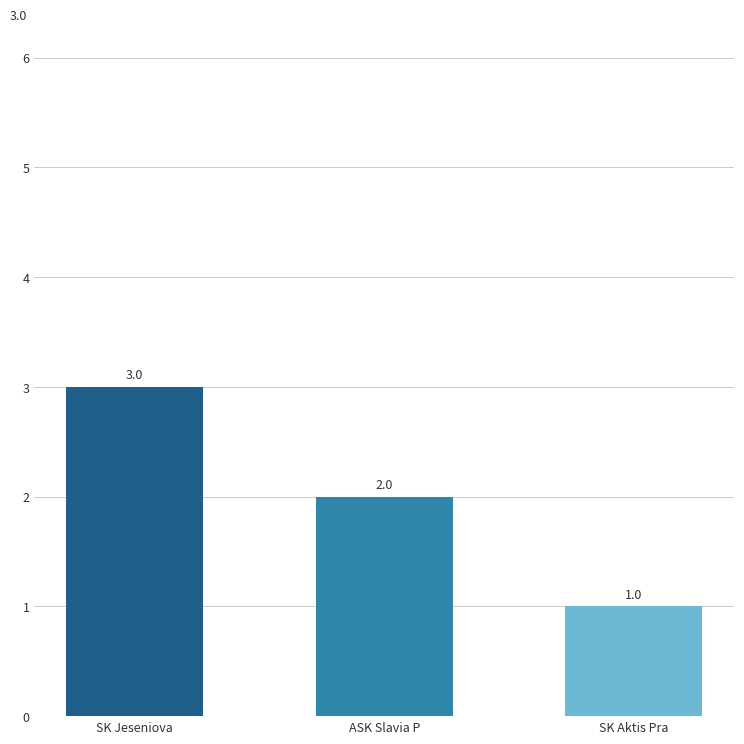

Reading left to right, transcribe all the data shown in this chart.

3	2	1